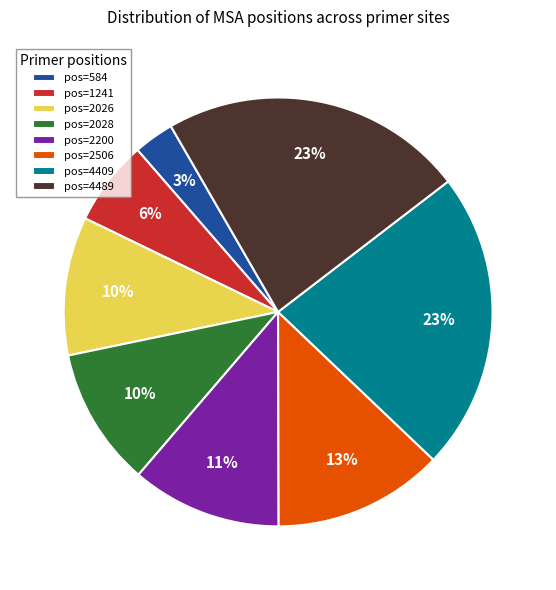

Which slice is the smallest?

pos=584